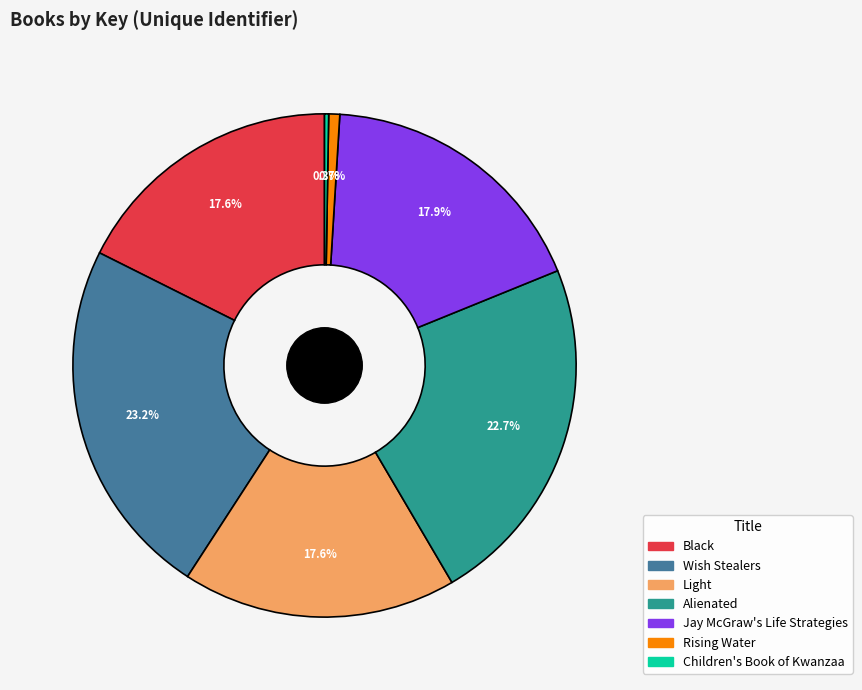

To the nearest percent, what is the average slice percentage?

14%